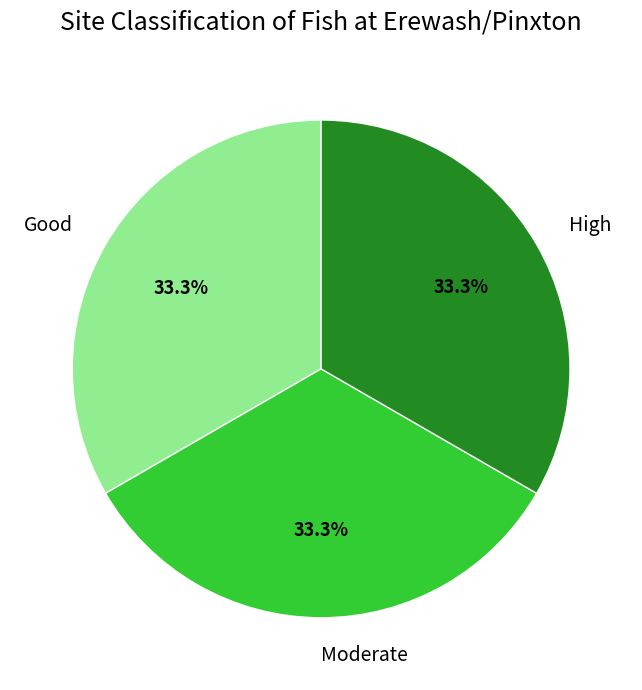

To the nearest percent, what is the difference between the largest and smallest slice percentages?

0%